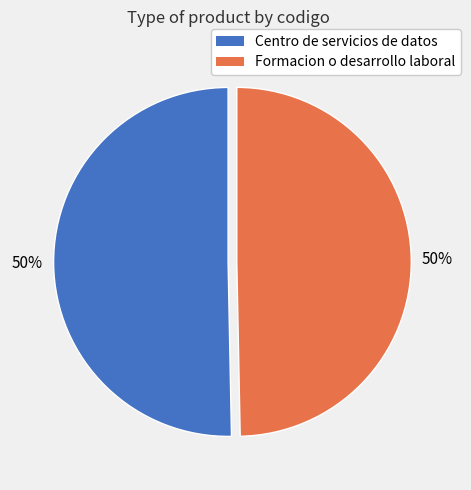

Approximately how many times larger is the value at Formacion o desarrollo laboral compared to Centro de servicios de datos?

1.0